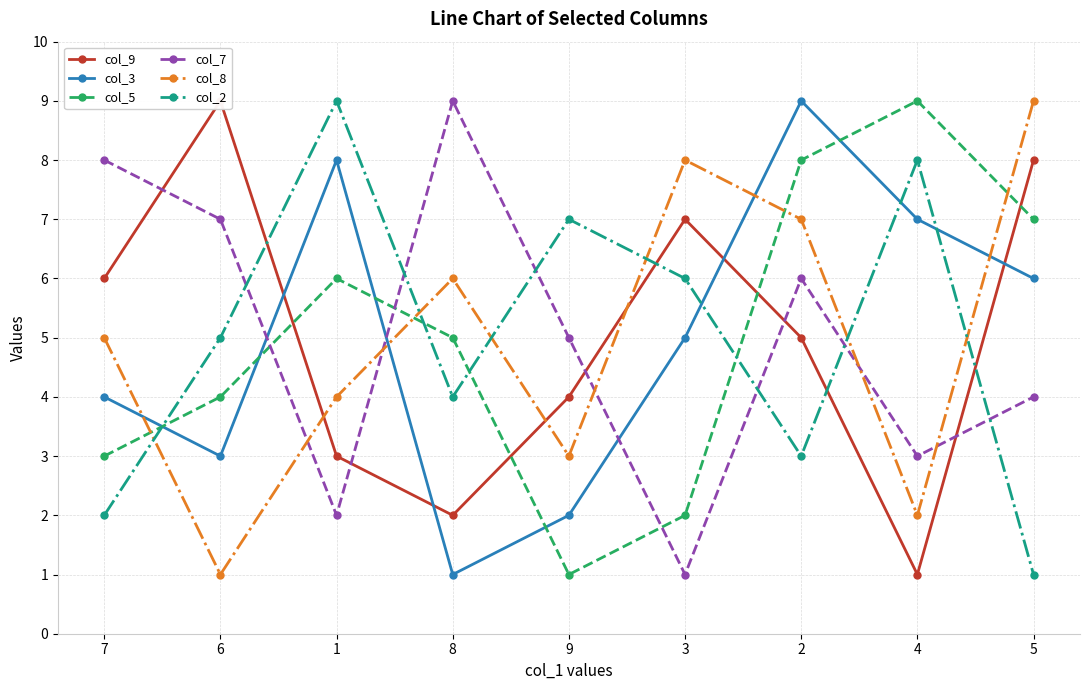

The col_8 series shows 3 at 4. True or false?

False